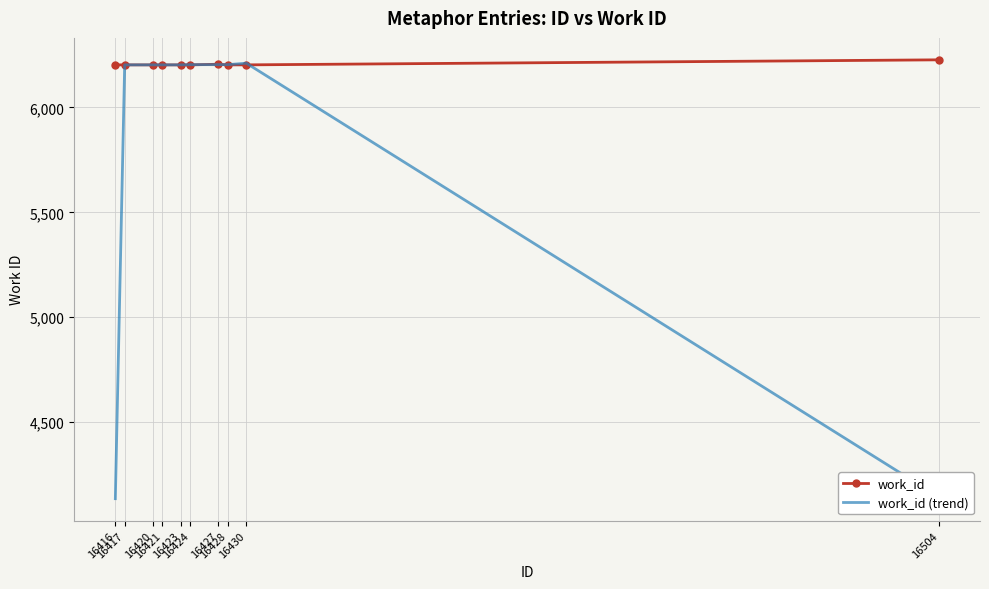

Which series has the largest total across all categories?

work_id